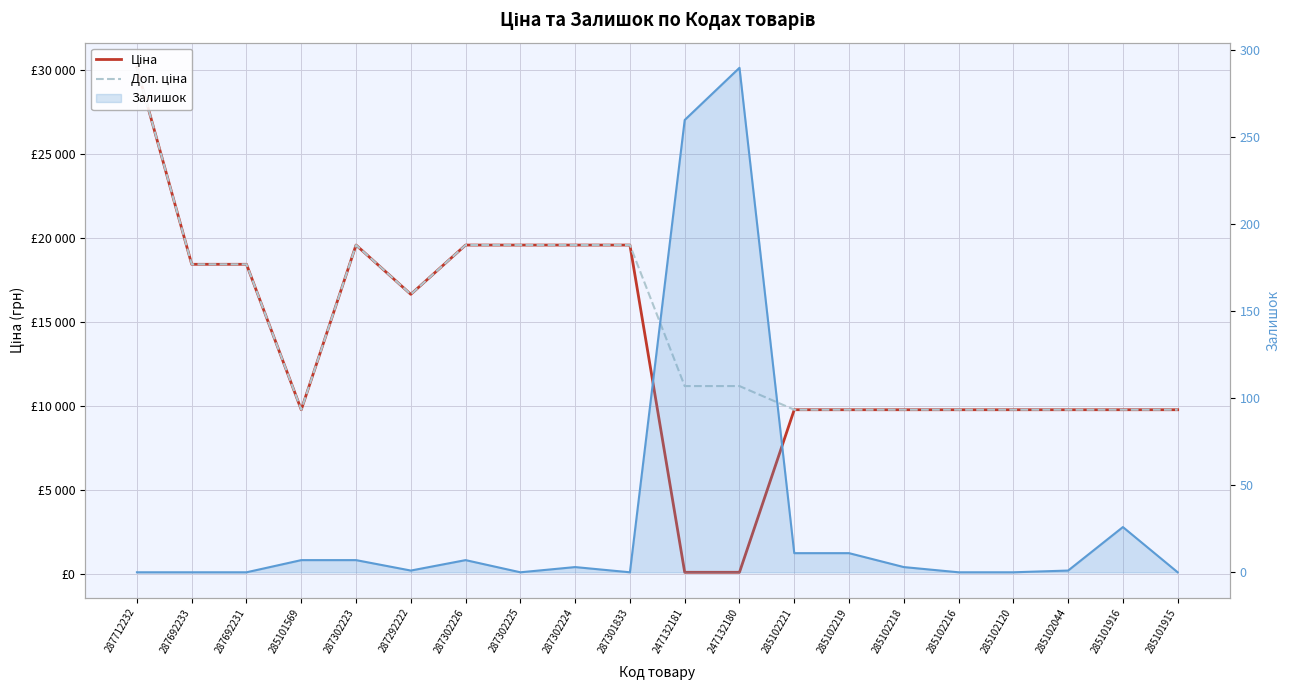

At which label does Ціна reach its minimum?

247132181